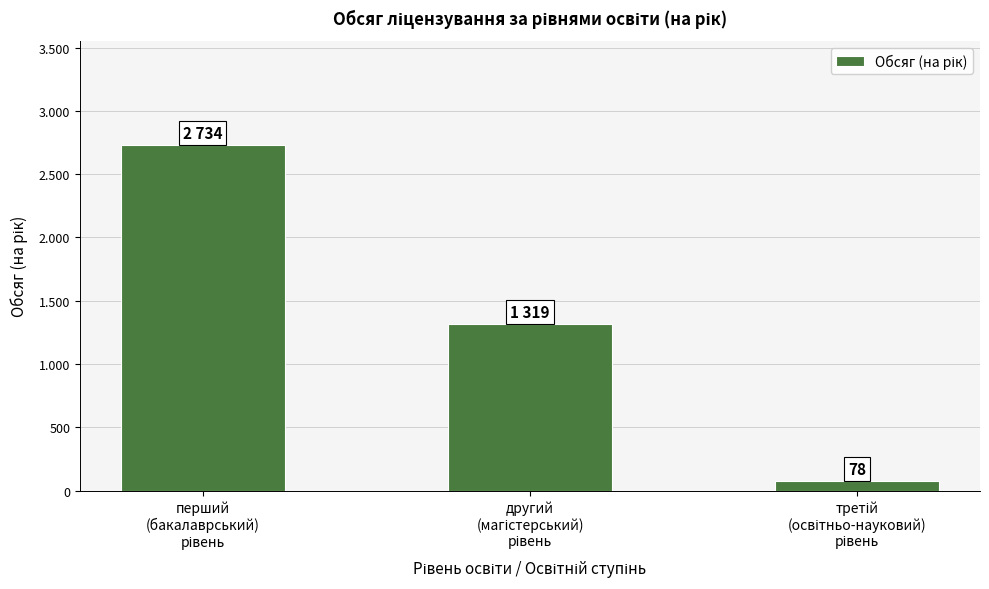

Does the chart contain any negative values?

No